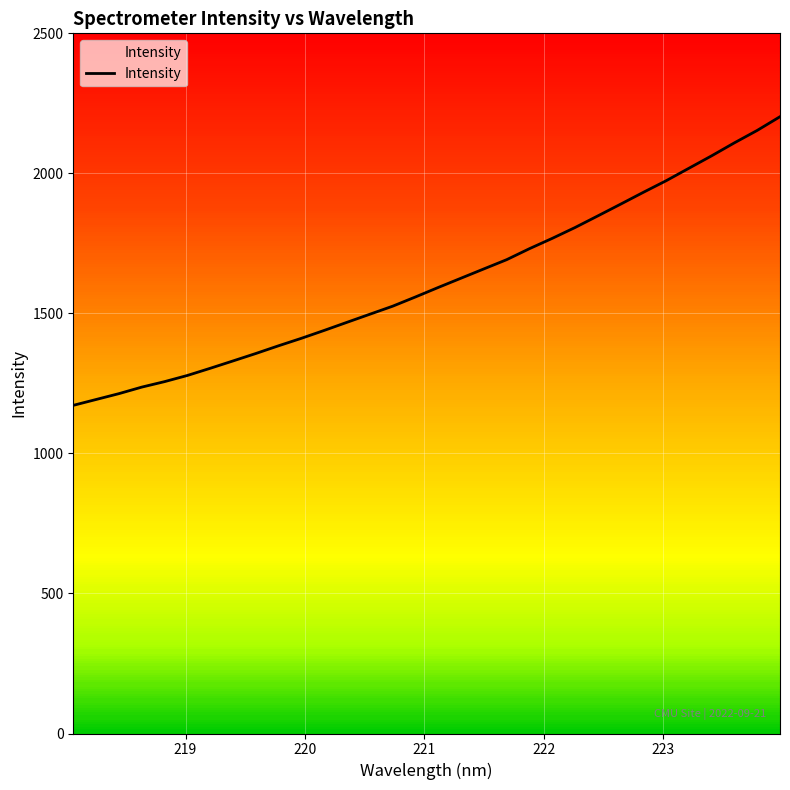

What is the minimum value shown in the chart?

1171.7